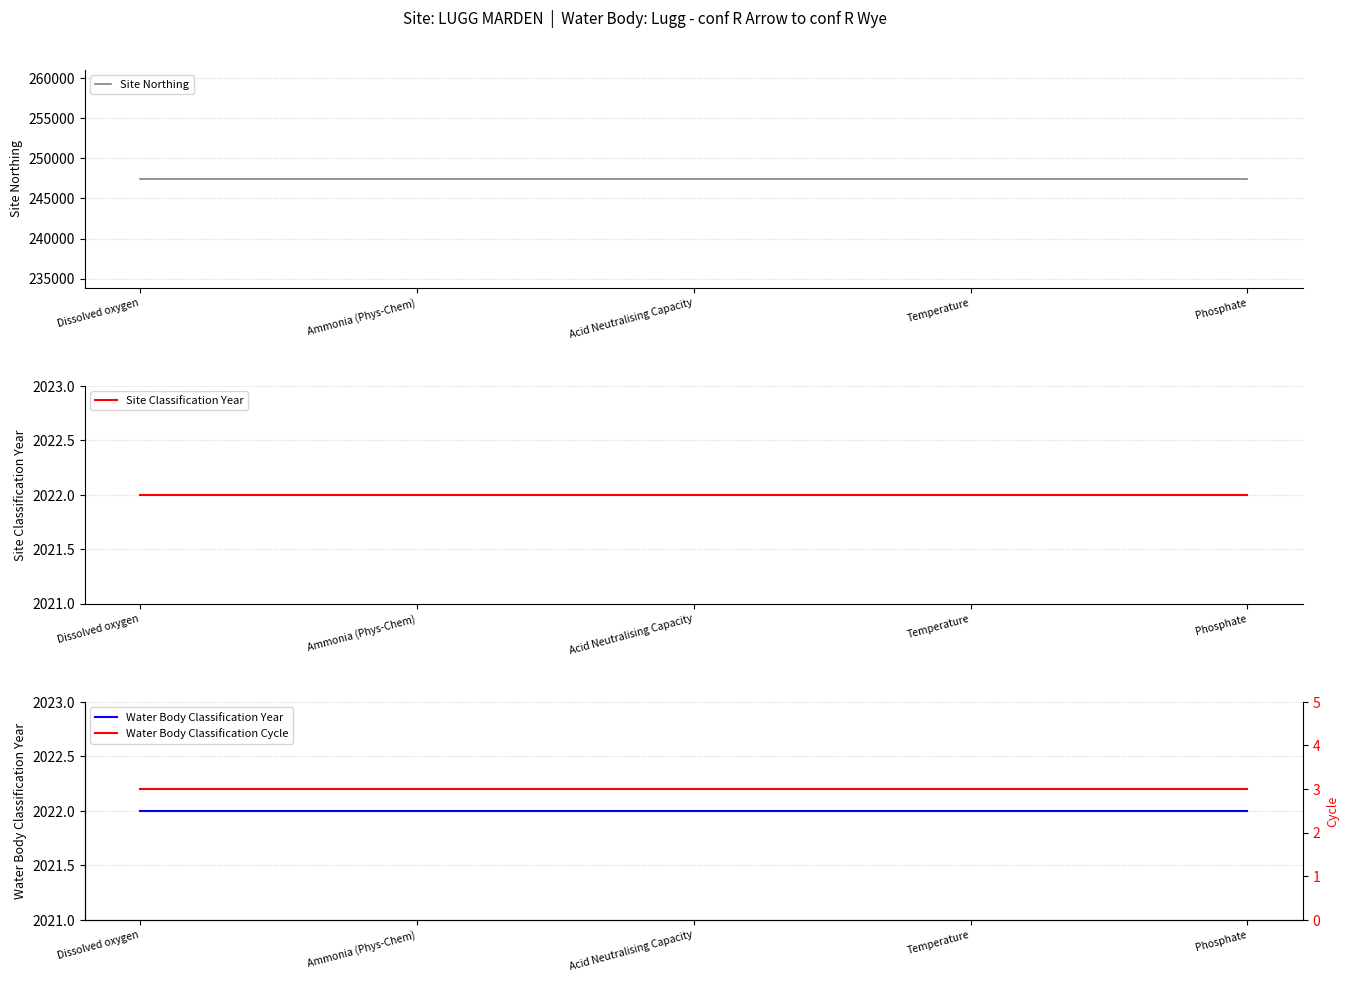

What is the sum of all Water Body Classification Year values?

10110